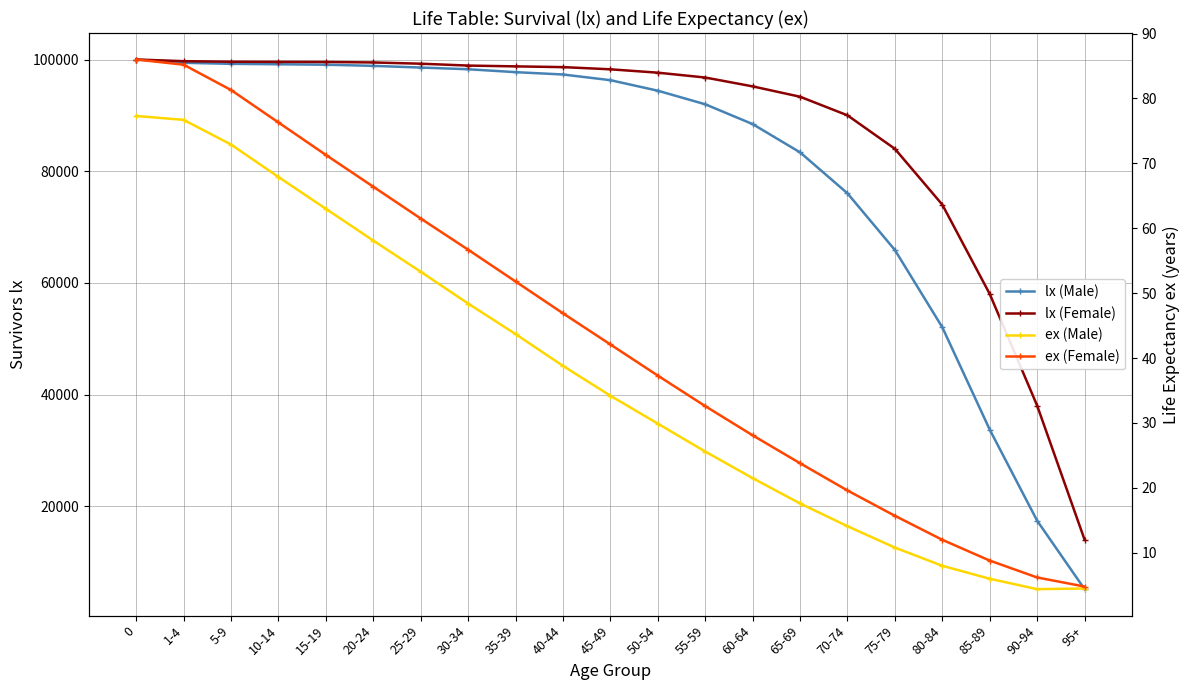

At how many categories does at least one series exceed 2994?

21